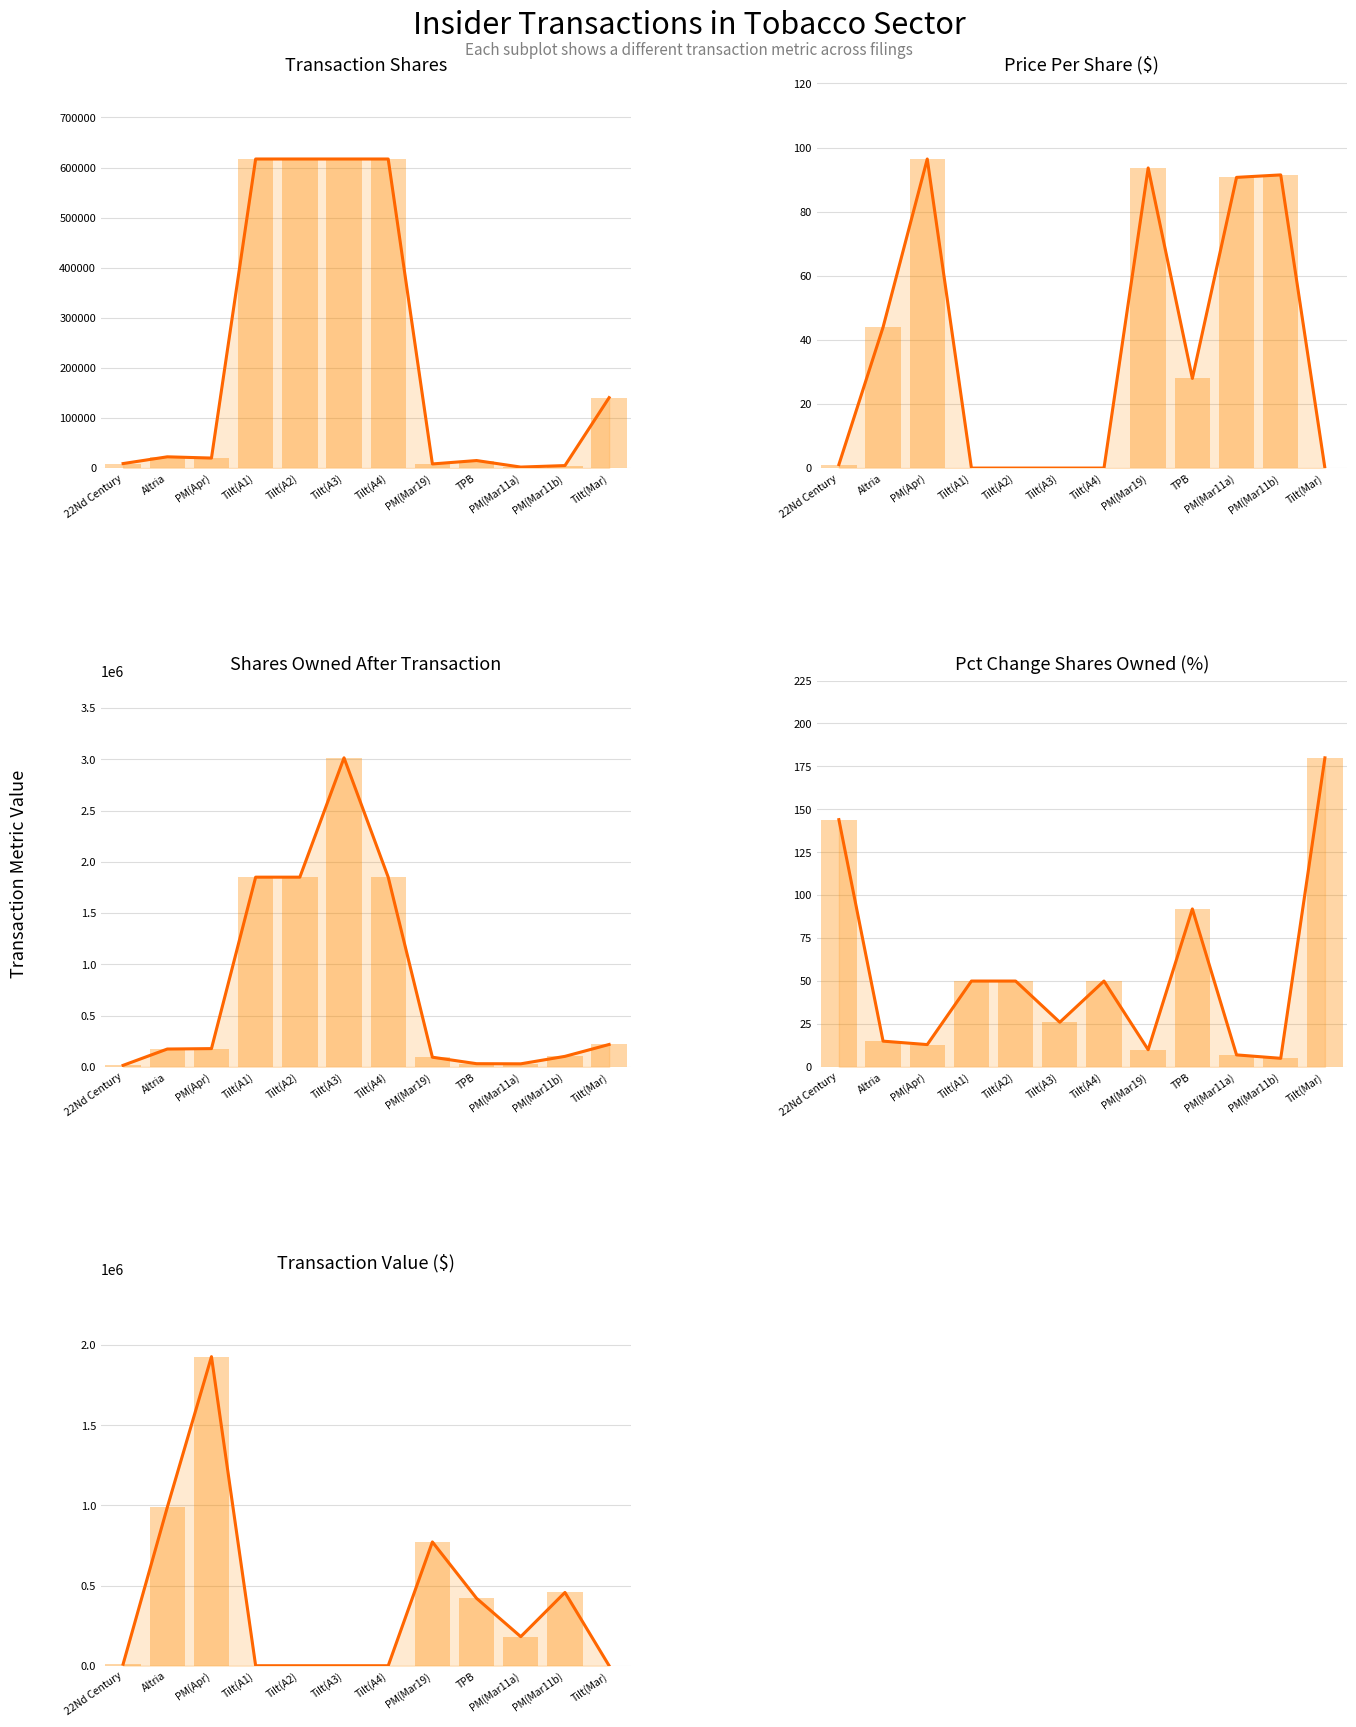

In transactionPricePerShare, how many points are lower than both neighbors (excluding endpoints)?

1